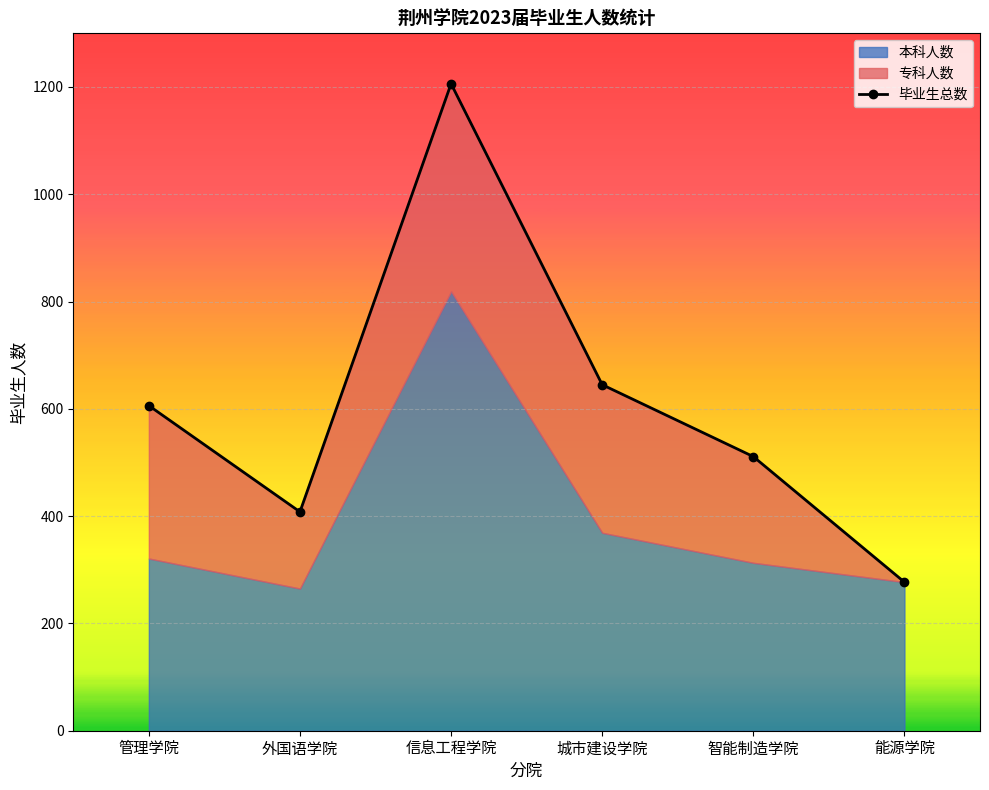

Where is the first local maximum?

信息工程学院